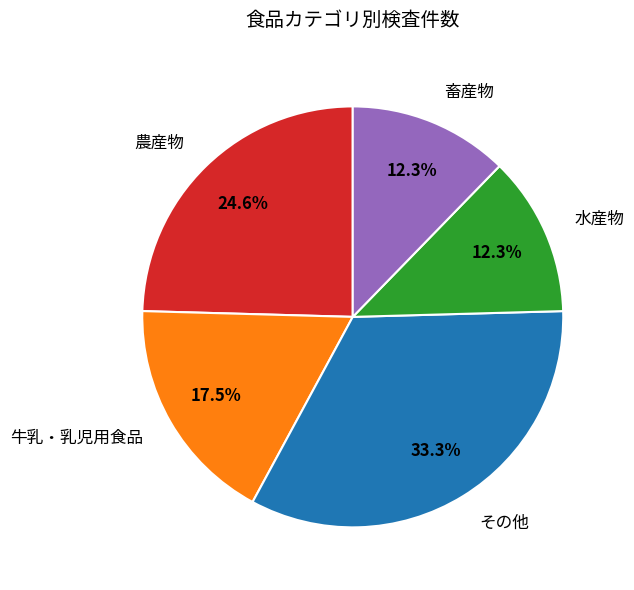

Is the sum of 畜産物 and 水産物 greater than half?

No